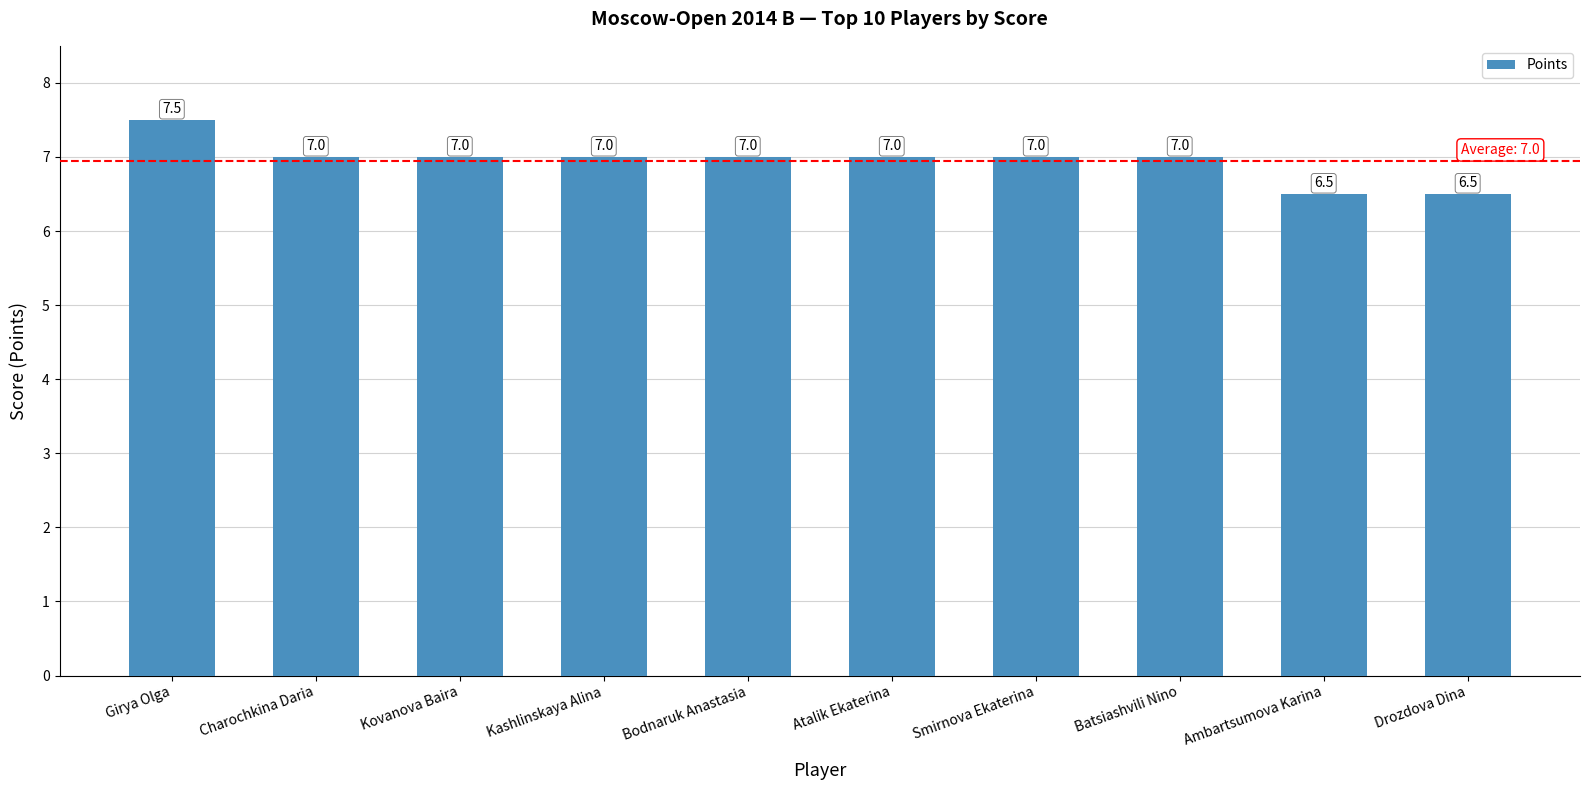

True or false: the data shows 6.5 at Ambartsumova Karina.

True